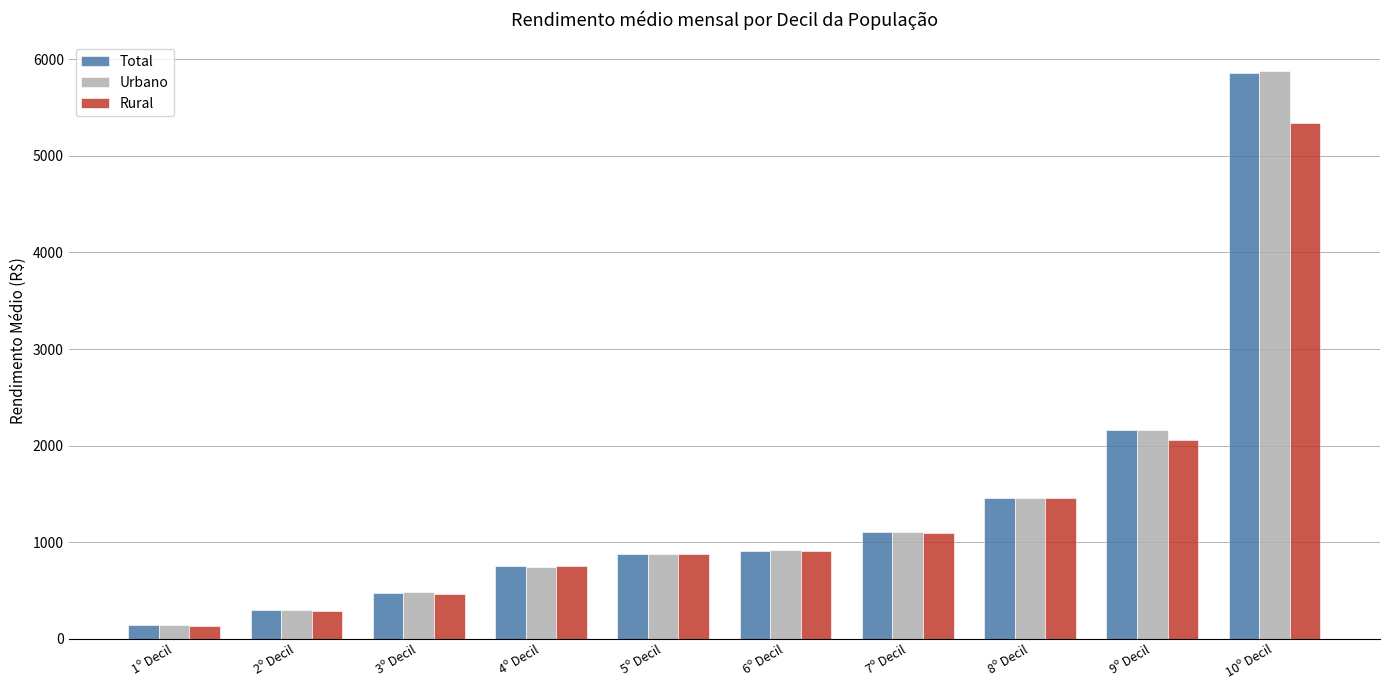

What is the average value of the Total series?

1401.7